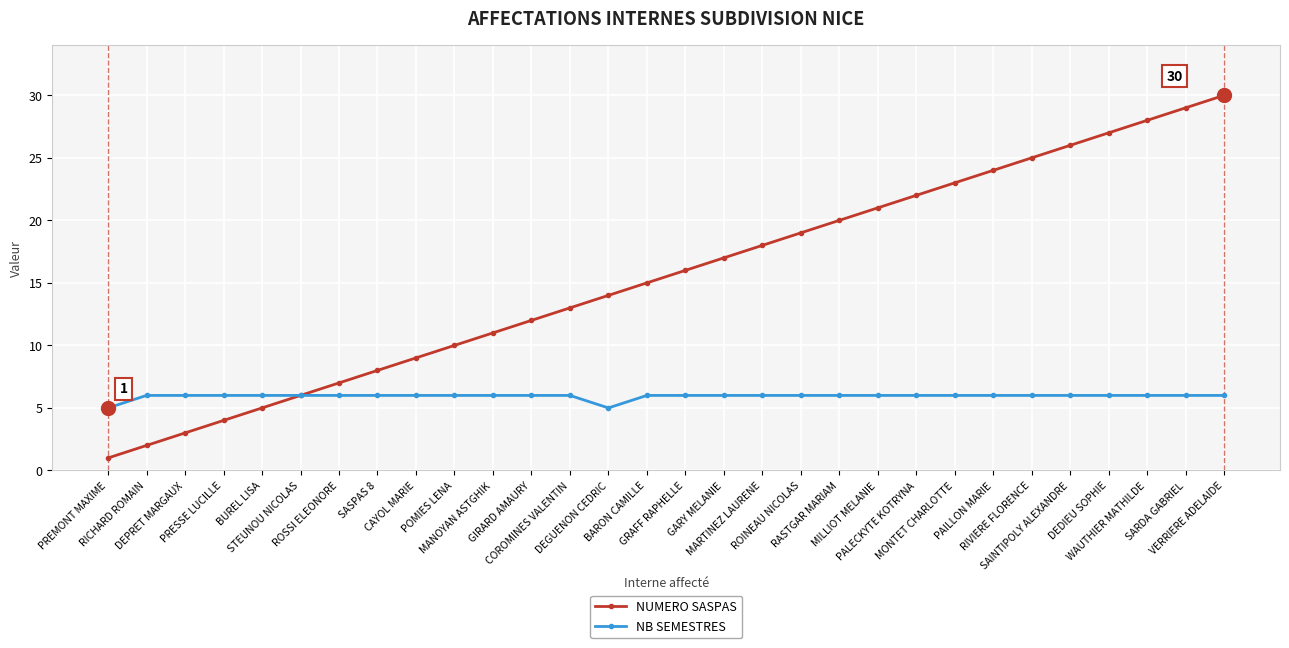

What is the average value of the NB SEMESTRES series?

6